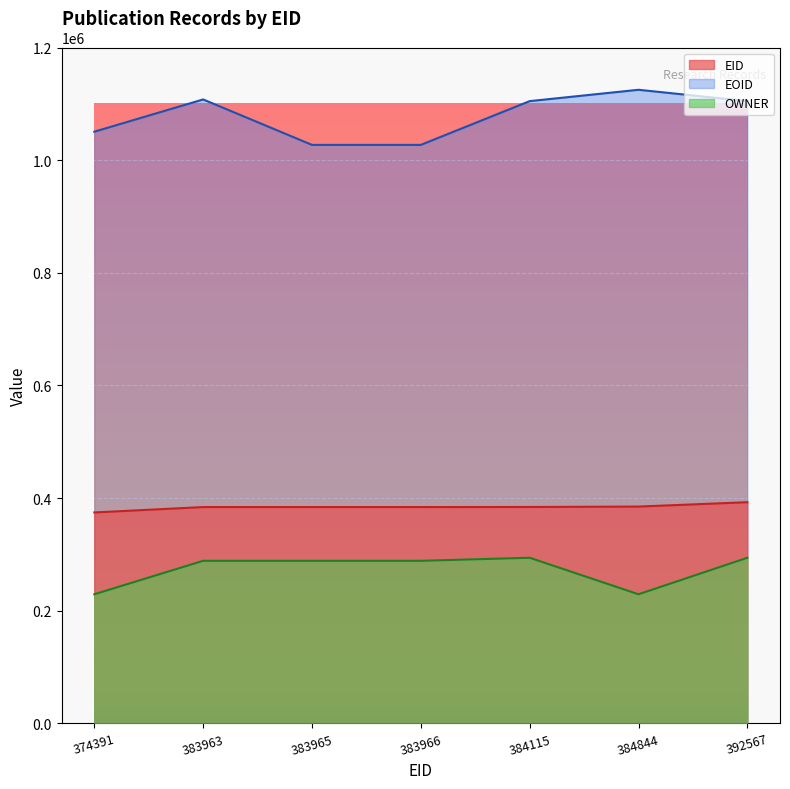

How many lines are shown in the chart?

3